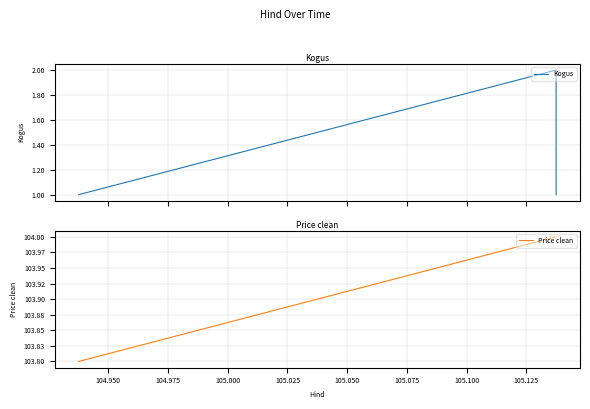

Which series has the largest total across all categories?

Price clean